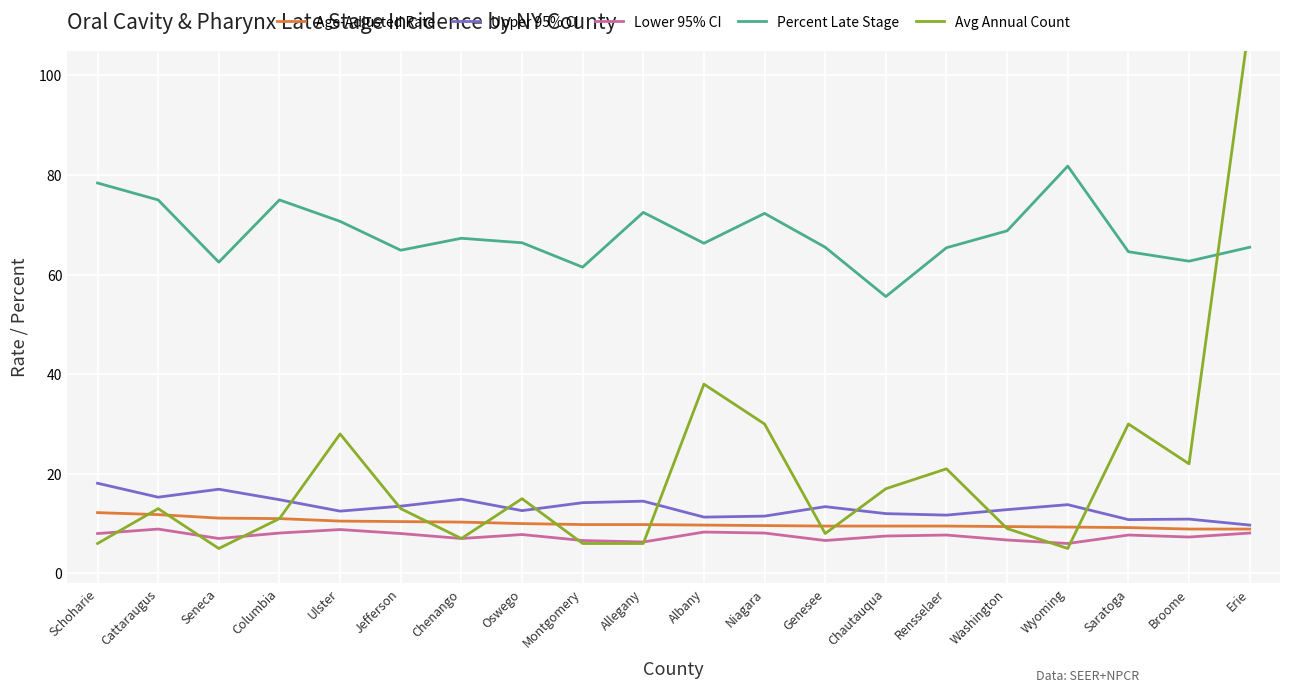

What is the approximate value of Upper 95% CI at Wyoming?

13.8